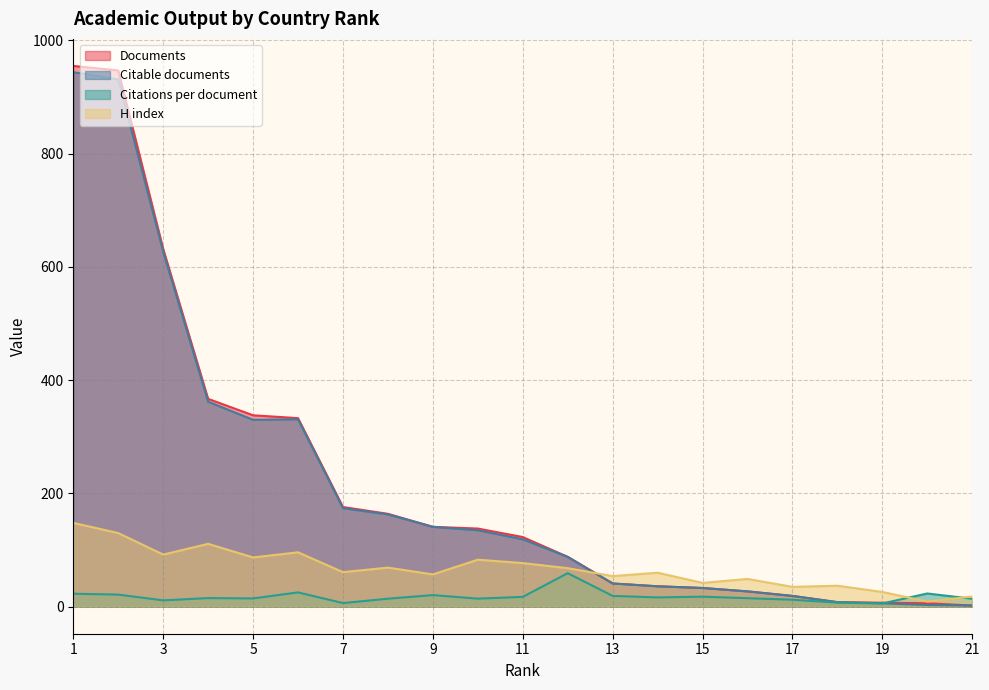

What is the difference between the second highest and minimum values in the Citable documents series?

929.0